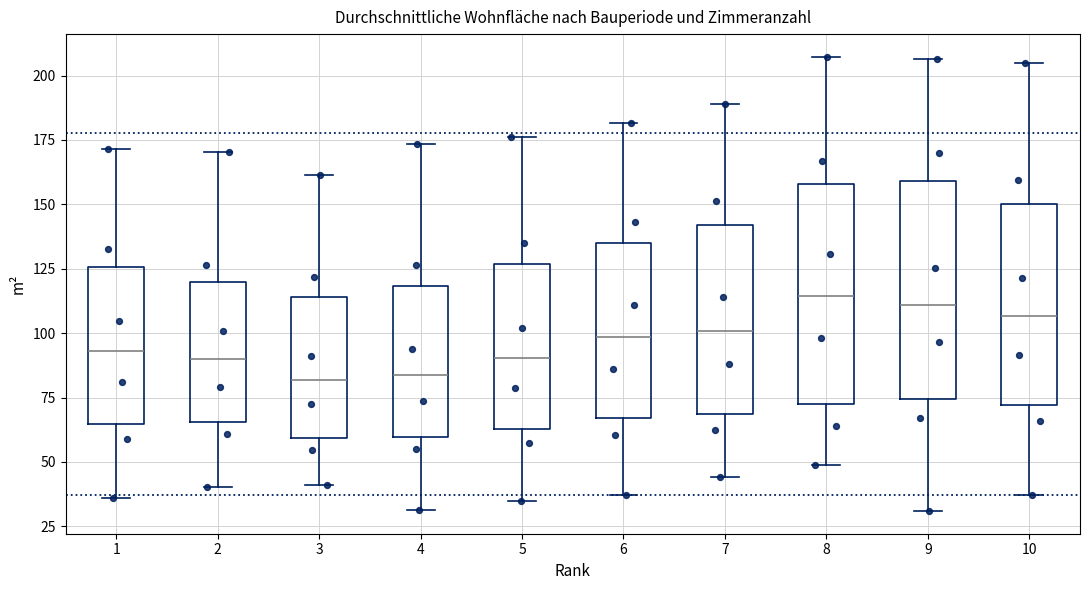

Reading left to right, read every box against the y-axis: the position of its median line, the range the box covers, and the ends of its whiskers. The values are not printed on the chart, so give them approximately, as read against the axis.

1: median 95, box 65 to 125, whiskers 35 to 170
2: median 90, box 65 to 120, whiskers 40 to 170
3: median 80, box 60 to 115, whiskers 40 to 160
4: median 85, box 60 to 120, whiskers 30 to 175
5: median 90, box 65 to 125, whiskers 35 to 175
6: median 100, box 65 to 135, whiskers 35 to 180
7: median 100, box 70 to 140, whiskers 45 to 190
8: median 115, box 70 to 160, whiskers 50 to 205
9: median 110, box 75 to 160, whiskers 30 to 205
10: median 105, box 70 to 150, whiskers 35 to 205